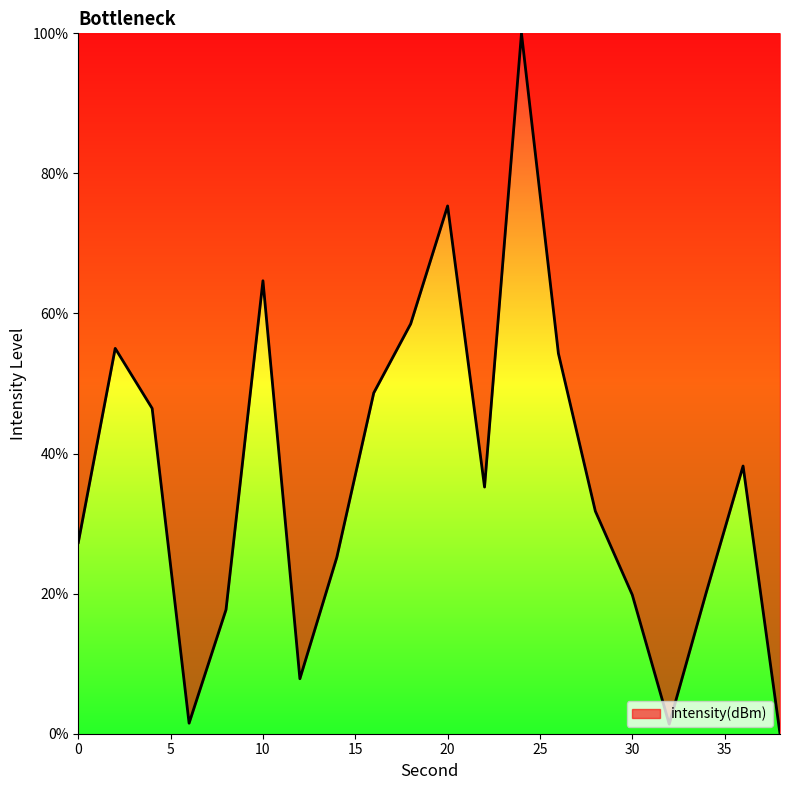

How many lines are shown in the chart?

1